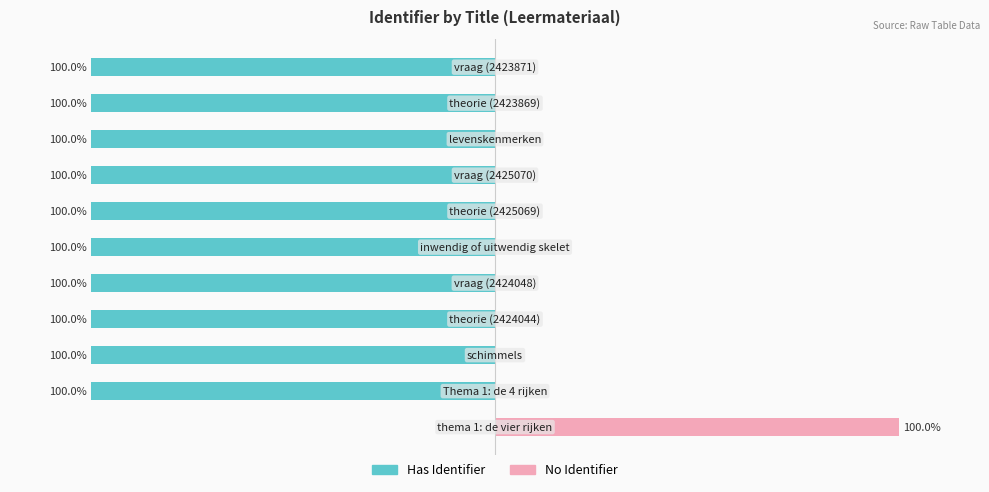

Which series changed the most between 4 and 9?

Has Identifier